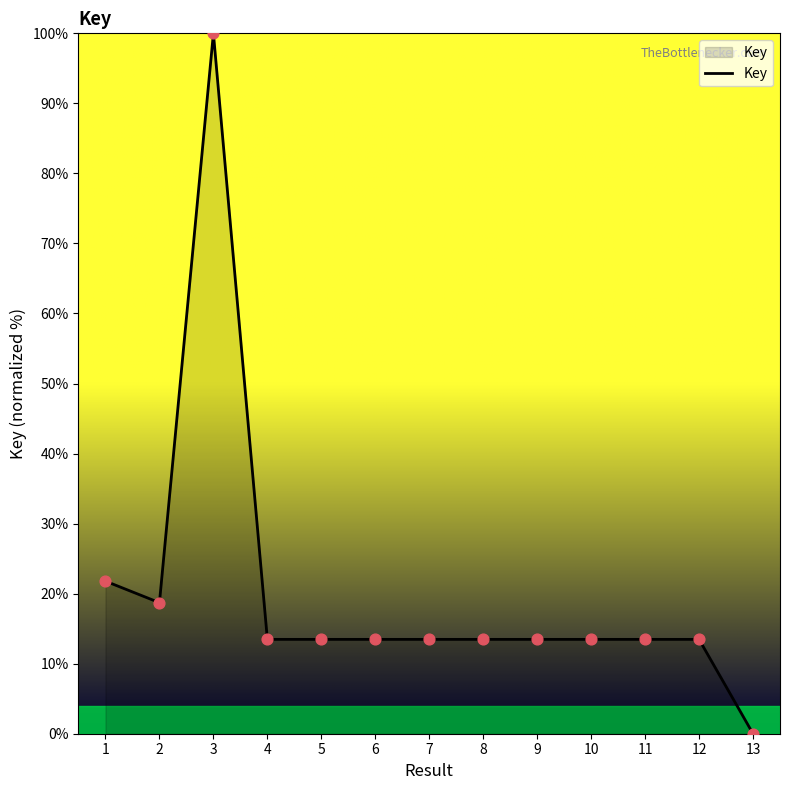

What is the change in value from 2 to 3?

+81.3